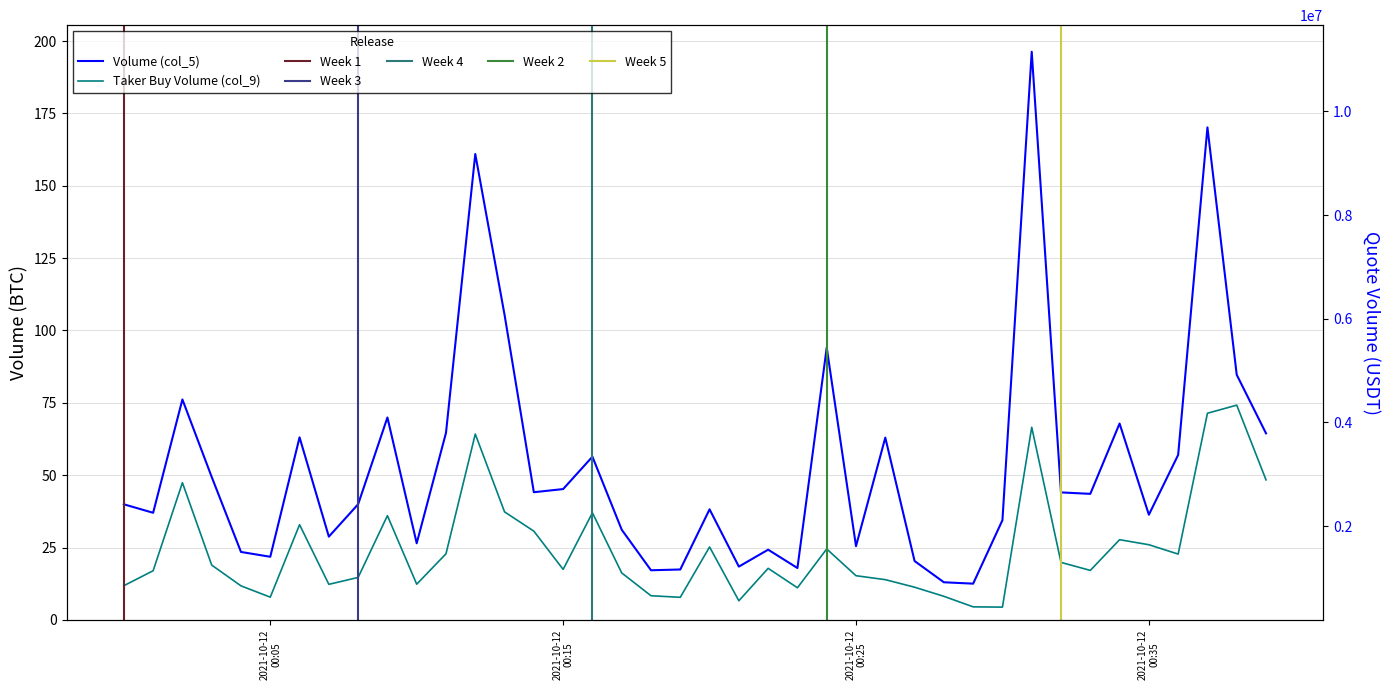

What is the smallest value displayed?

4.4